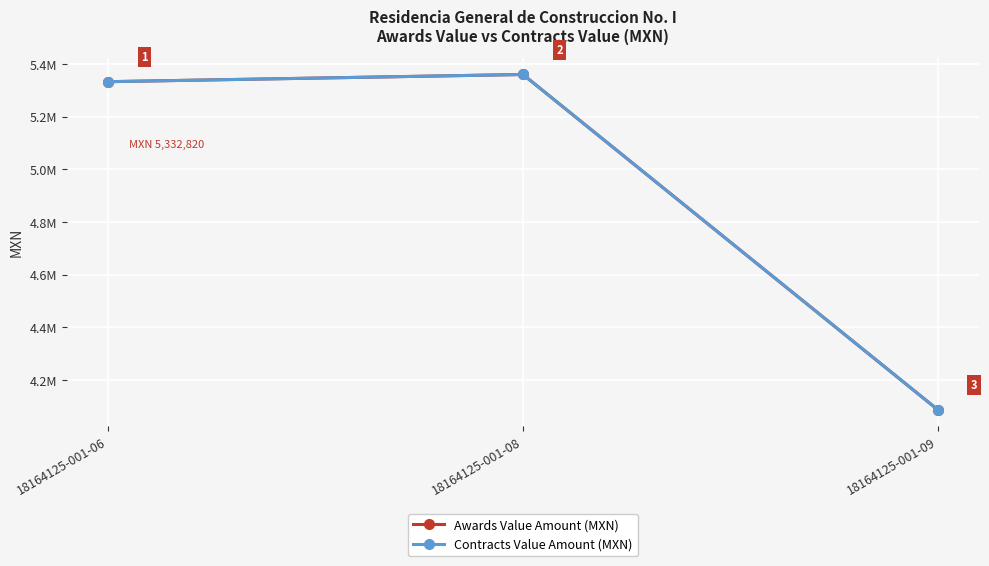

How many series are shown in this chart?

2